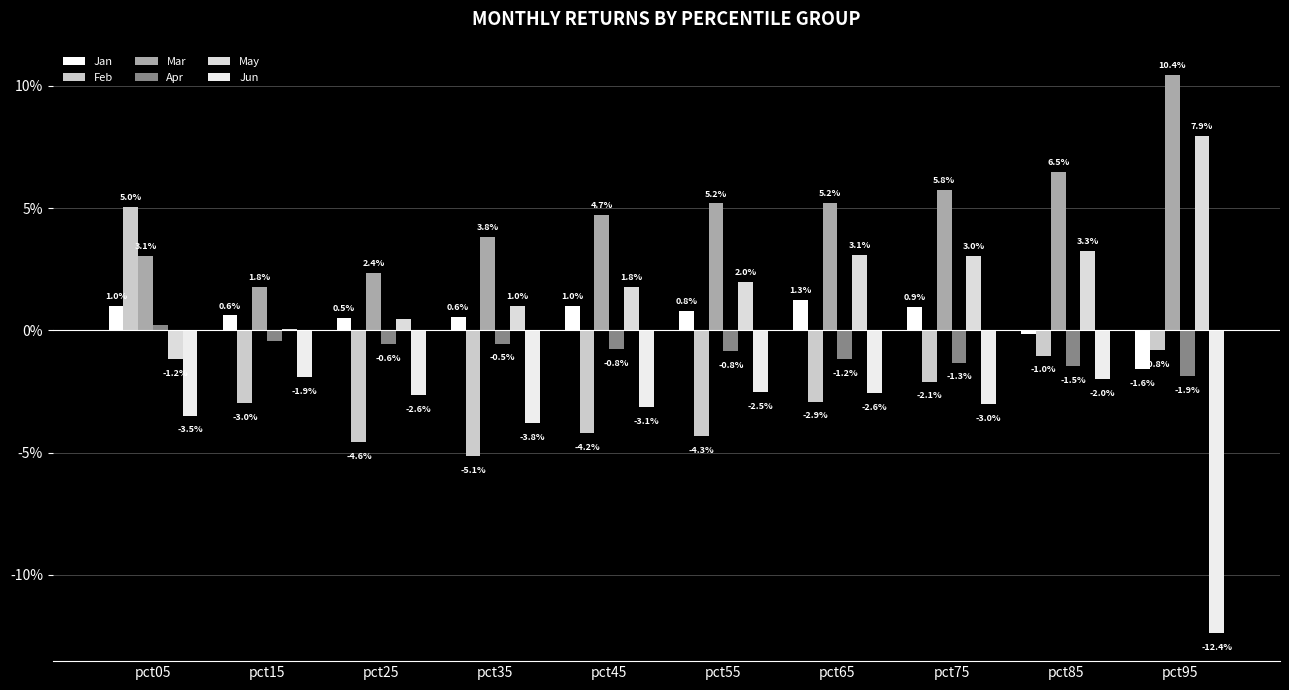

Which category has the highest value in the Mar series?

pct95